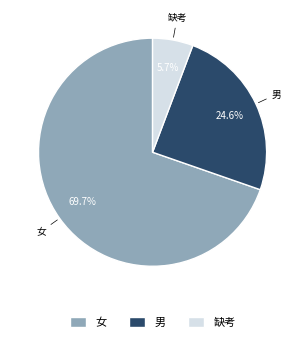

To the nearest percent, what is the average slice percentage?

33%